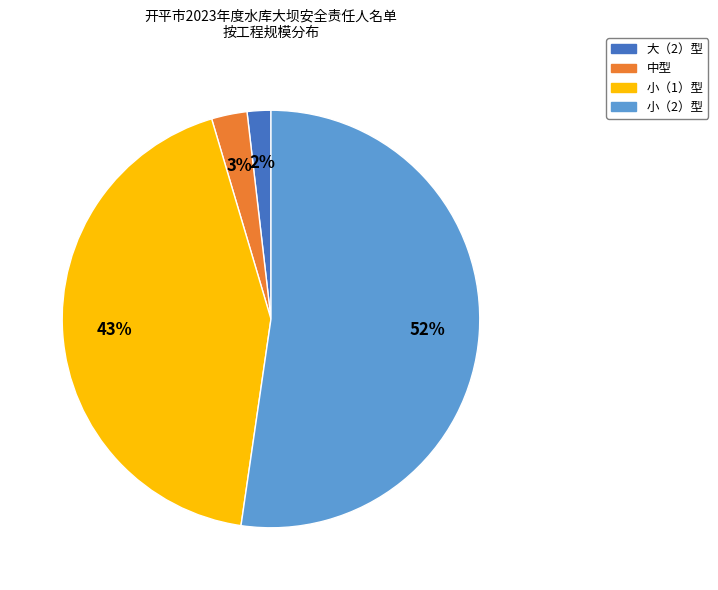

How many segments does this pie chart have?

4